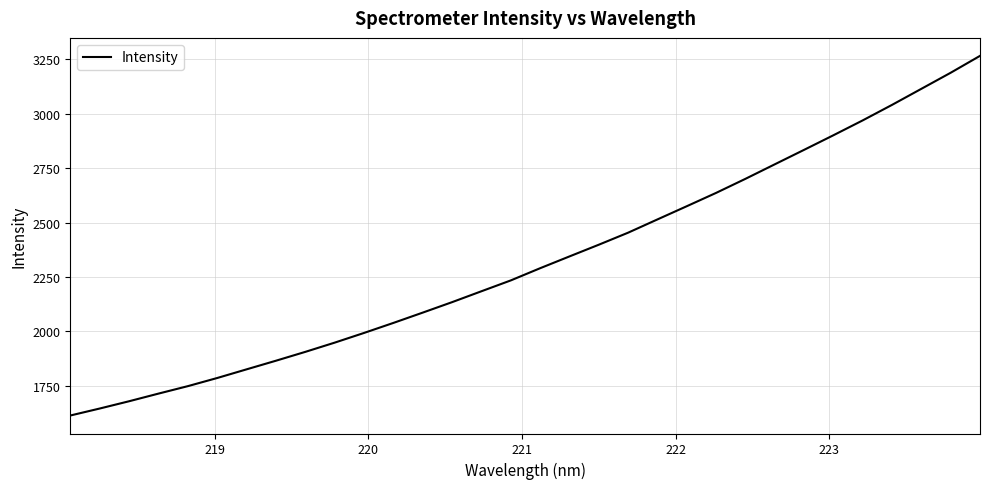

What is the maximum value shown in the chart?

3266.4